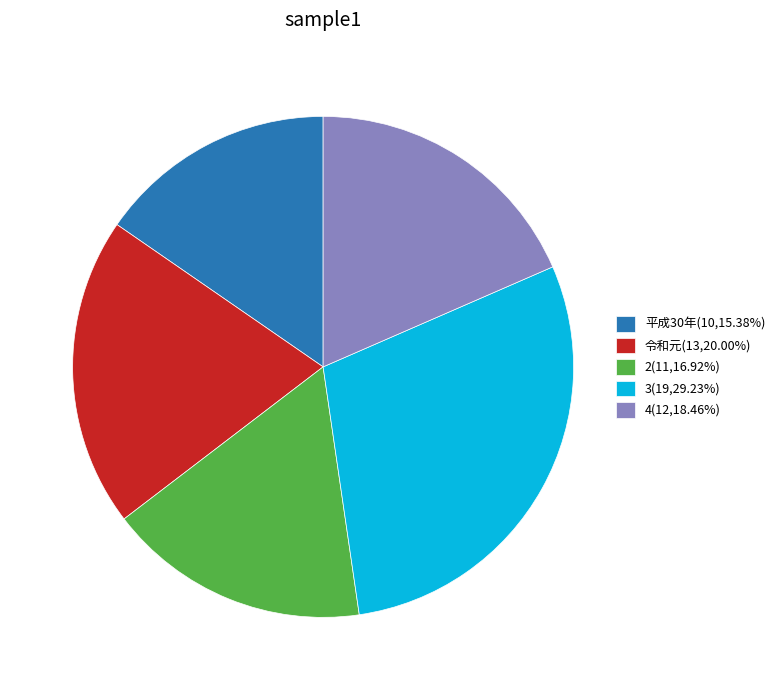

Is the sum of 4 and 2 greater than half?

No